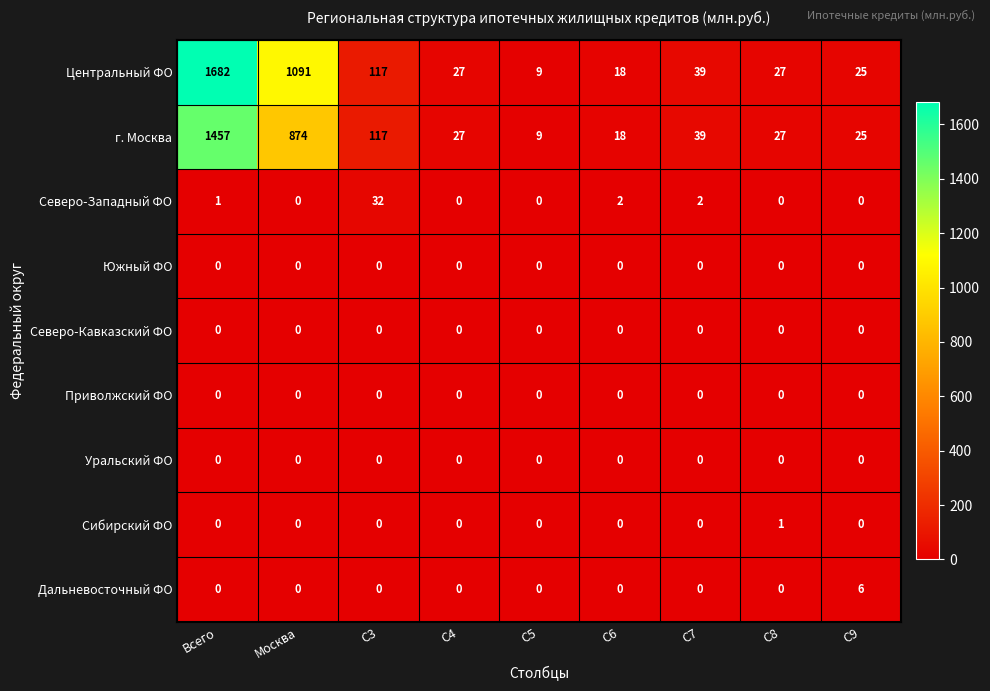

What is the average value of the Центральный ФО series?

337